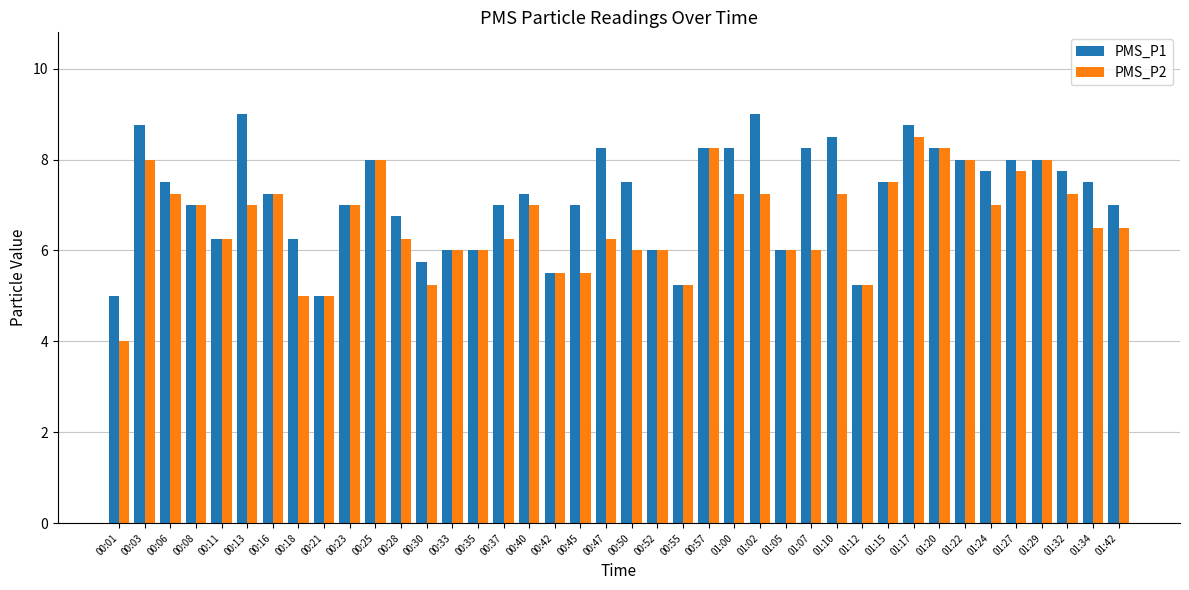

Which category has the highest value in the PMS_P2 series?

01:17